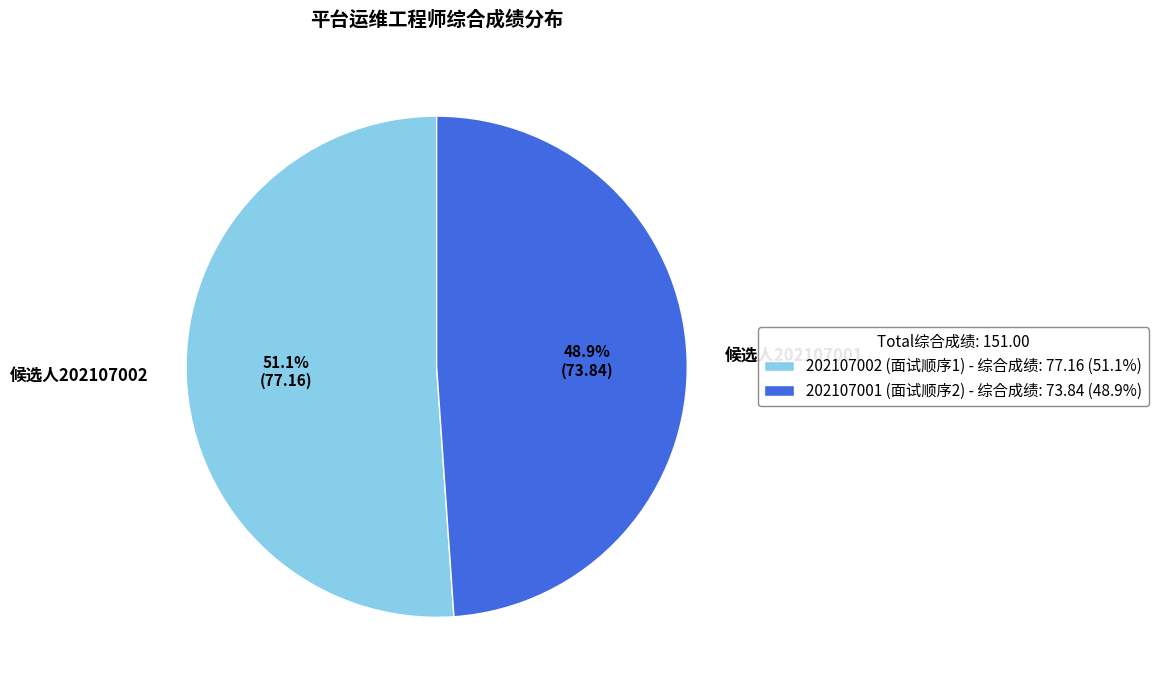

To the nearest percent, what is the difference between the largest and smallest slice percentages?

2%